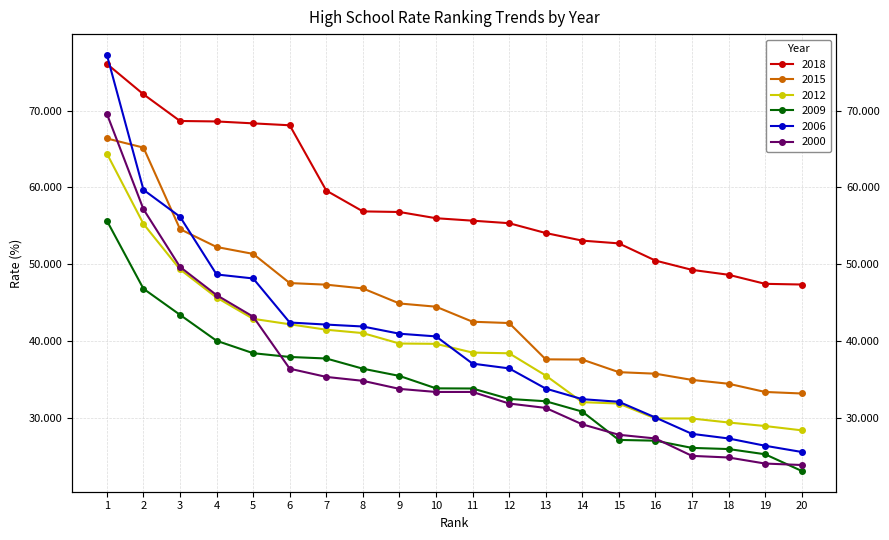

What are all the series names shown in the legend?

2018, 2015, 2012, 2009, 2006, 2000